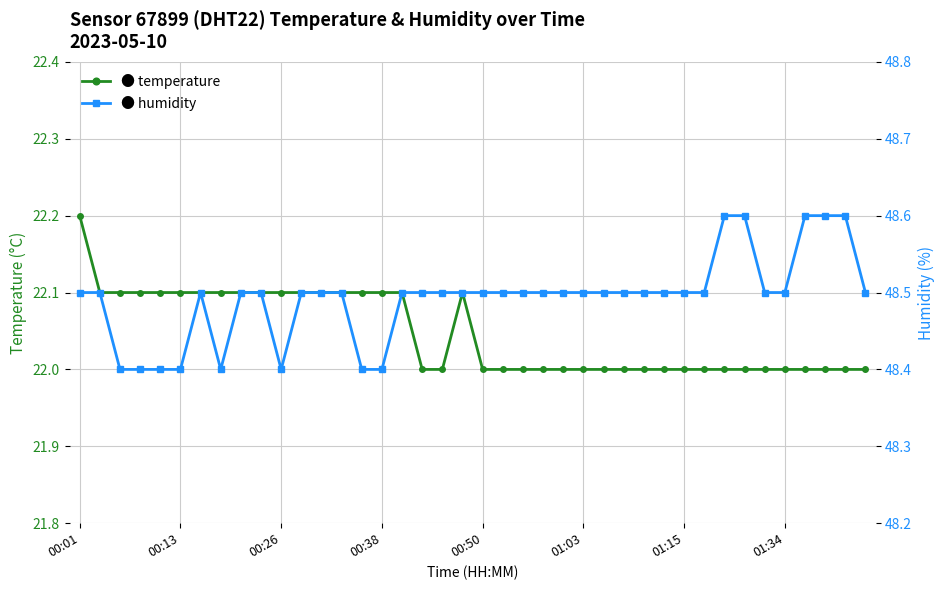

True or false: humidity and temperature intersect in this chart.

False